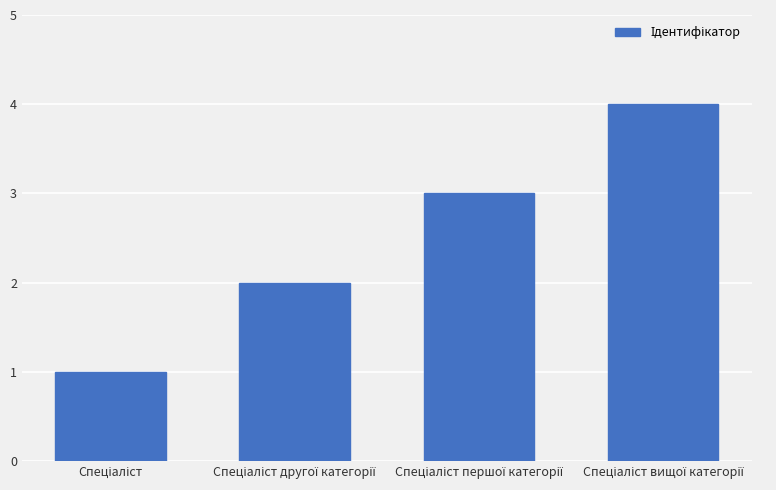

What is the greatest value displayed?

4